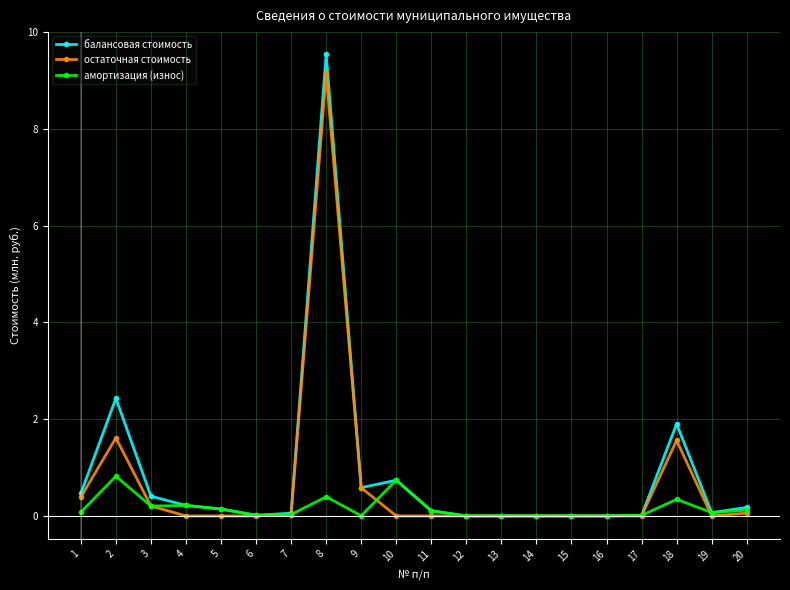

Which series has the widest spread of values?

балансовая стоимость